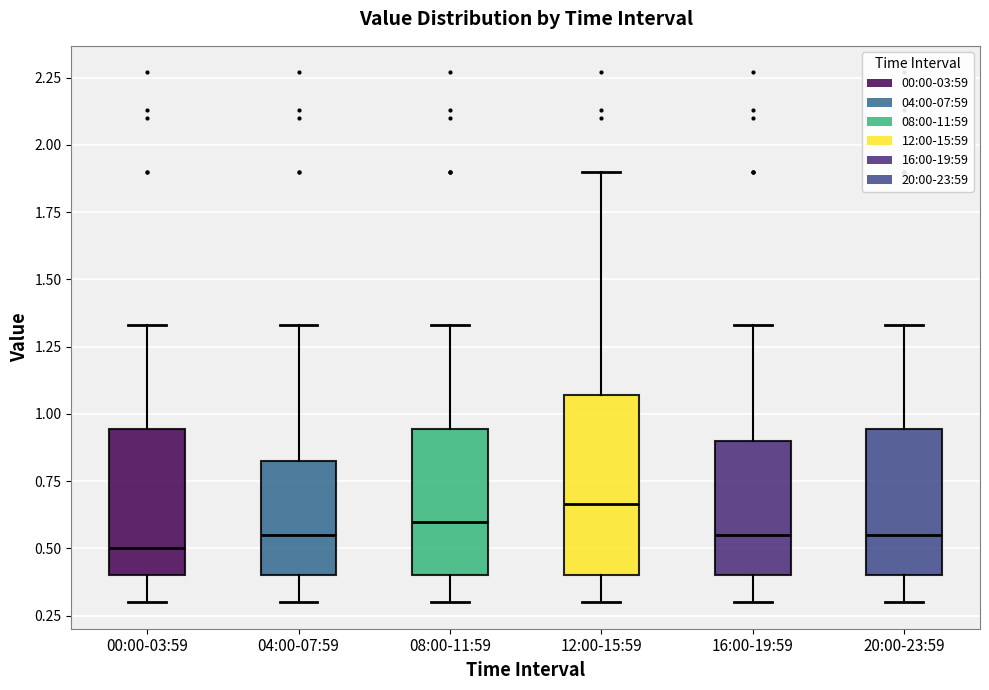

Reading left to right, read every box against the y-axis: the position of its median line, the range the box covers, and the ends of its whiskers. The values are not printed on the chart, so give them approximately, as read against the axis.

00:00-03:59: median 0.50, box 0.40 to 0.95, whiskers 0.30 to 1.35
04:00-07:59: median 0.55, box 0.40 to 0.85, whiskers 0.30 to 1.35
08:00-11:59: median 0.60, box 0.40 to 0.95, whiskers 0.30 to 1.35
12:00-15:59: median 0.65, box 0.40 to 1.05, whiskers 0.30 to 1.90
16:00-19:59: median 0.55, box 0.40 to 0.90, whiskers 0.30 to 1.35
20:00-23:59: median 0.55, box 0.40 to 0.95, whiskers 0.30 to 1.35